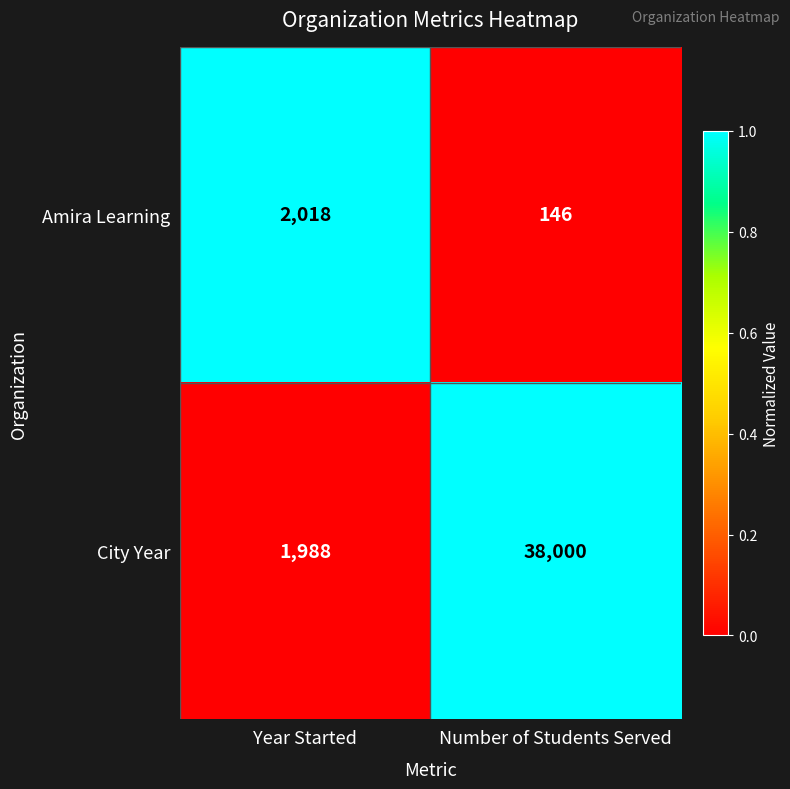

At which category is the sum across all series the highest?

Number of Students Served